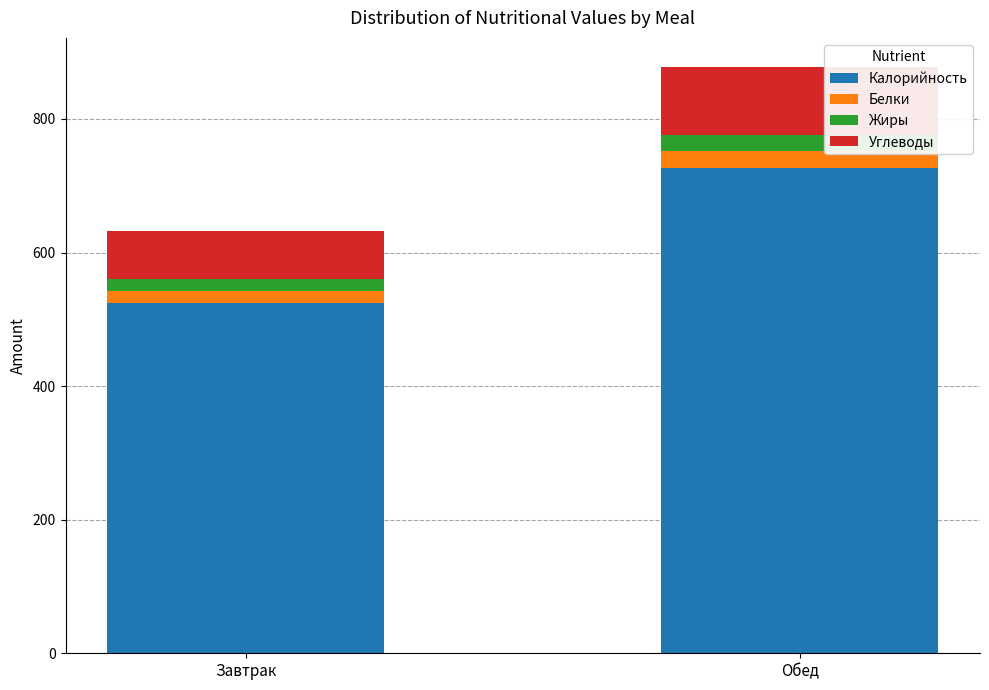

Is it true that Калорийность equals 726.2 at Обед?

True